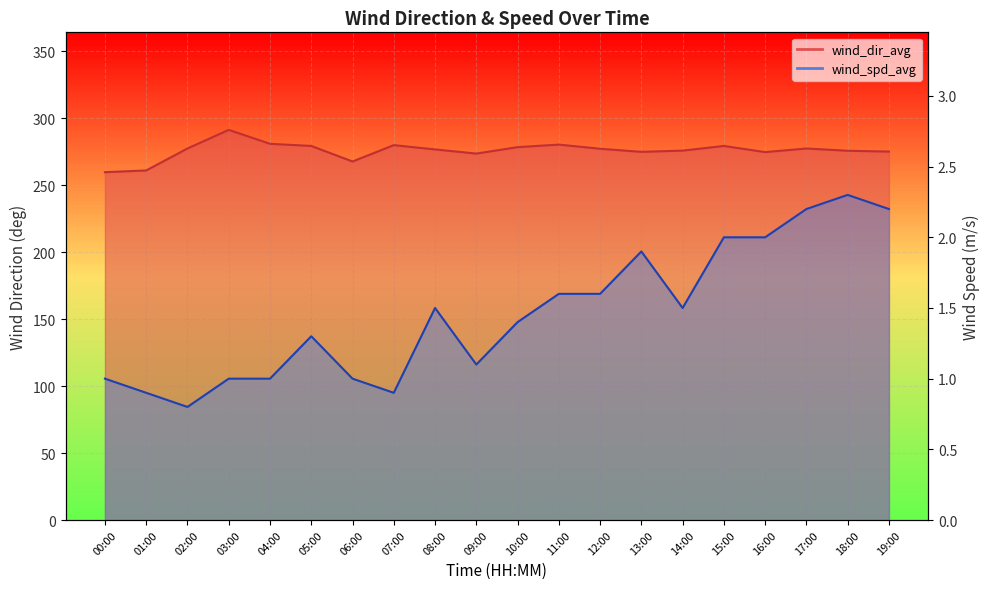

At which label does wind_spd_avg reach its peak?

18:00